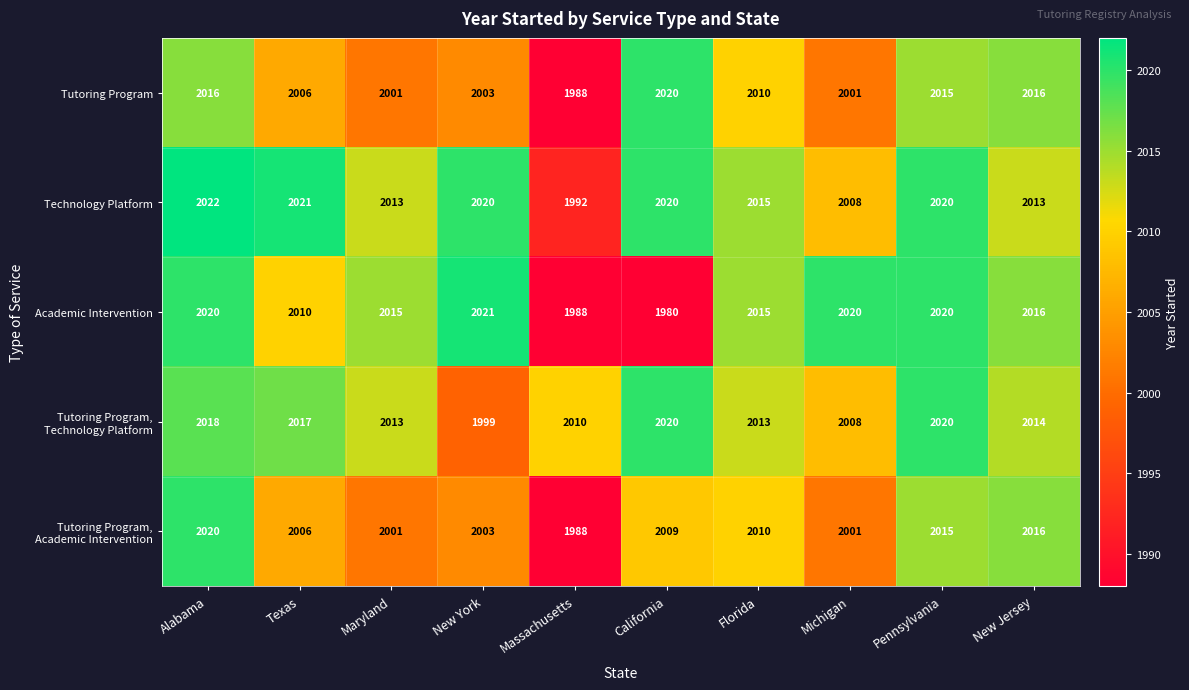

At which label does Academic Intervention reach its minimum?

California